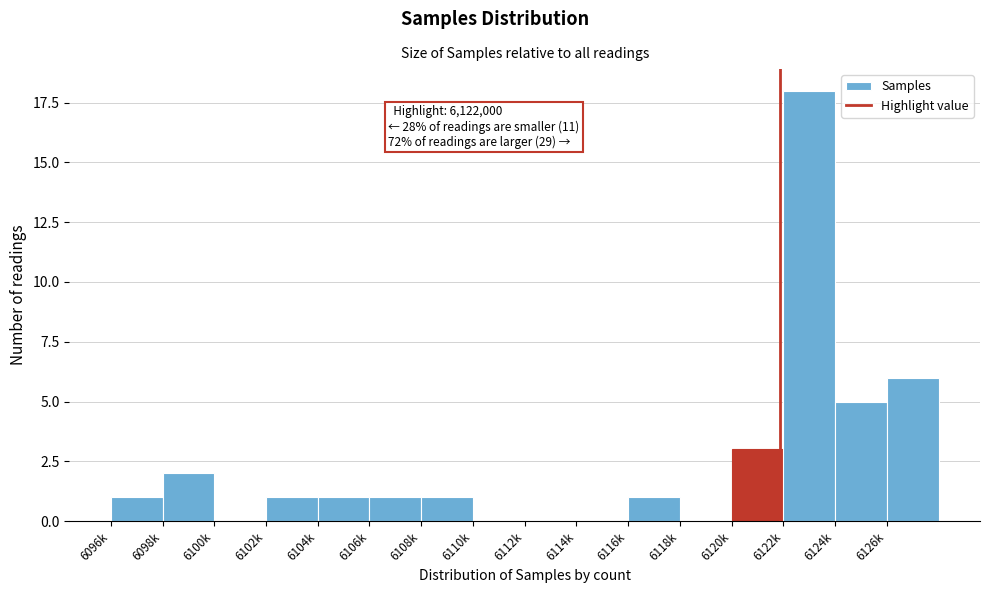

Reading left to right, transcribe all the data shown in this chart.

6096k=1	6098k=2	6100k=0	6102k=1	6104k=1	6106k=1	6108k=1	6110k=0	6112k=0	6114k=0	6116k=1	6118k=0	6120k=3	6122k=18	6124k=5	6126k=6